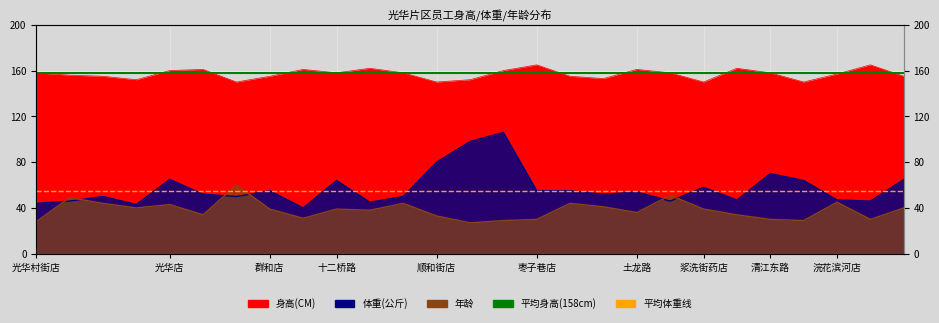

Is it true that 平均身高线 equals 158 at 光华村街店?

True